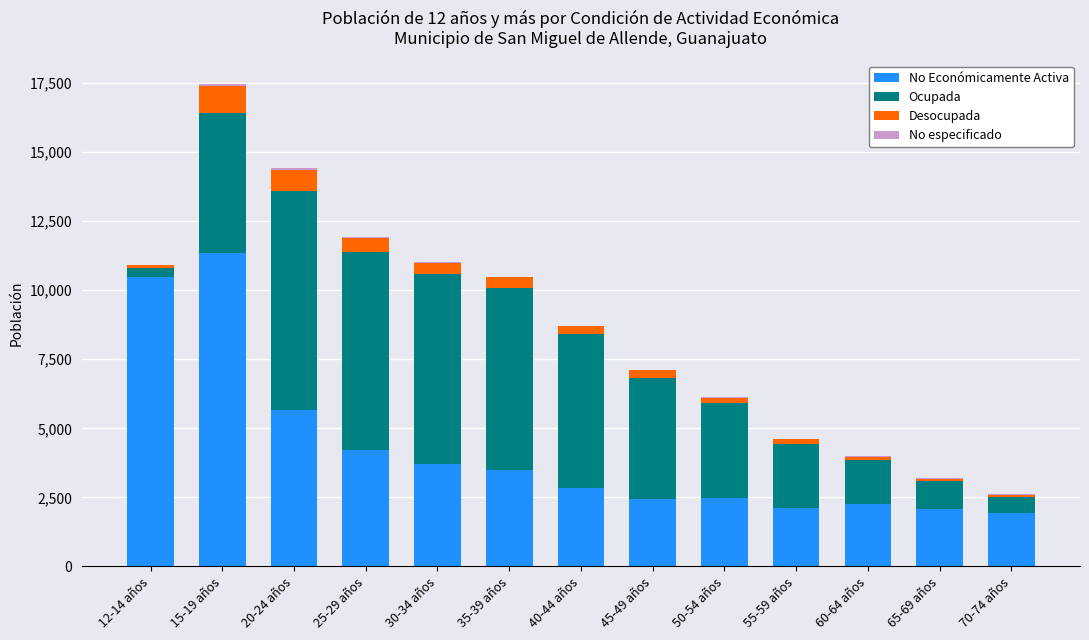

The value of No Económicamente Activa at 30-34 años is 2199. True or false?

False